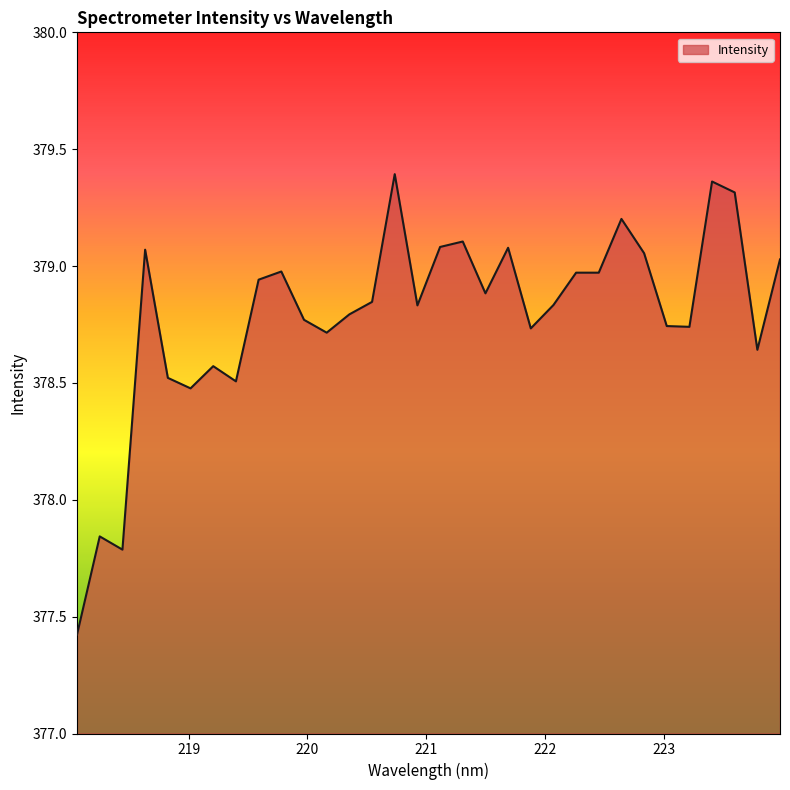

What is the difference between the maximum and minimum values?

2.0